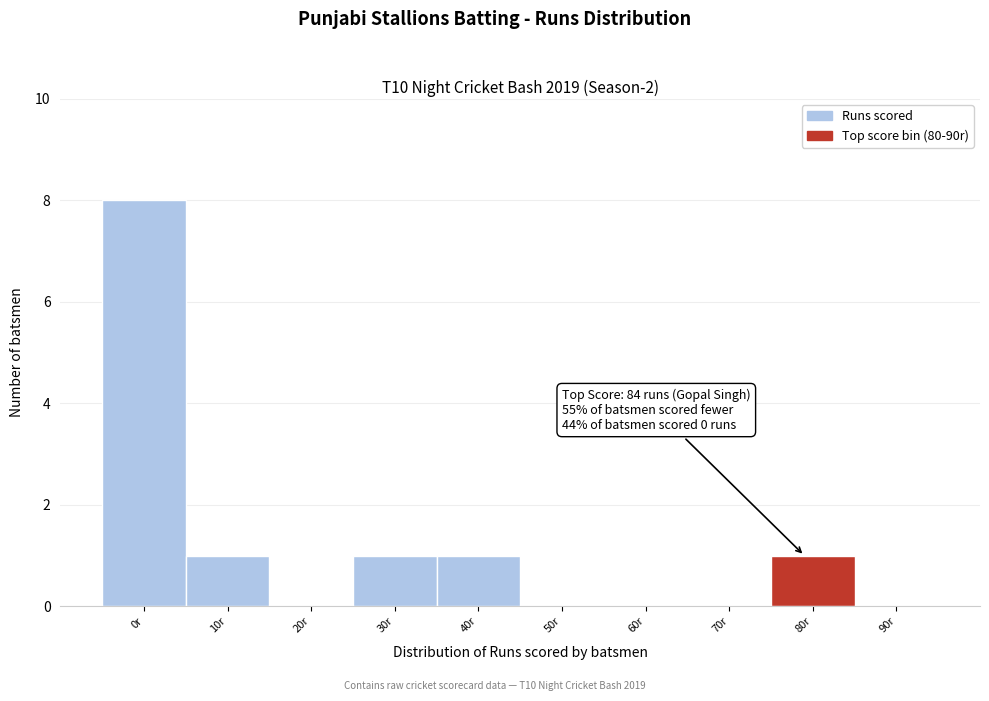

Reading right to left, list all the values displayed in this chart.

90r=0	80r=1	70r=0	60r=0	50r=0	40r=1	30r=1	20r=0	10r=1	0r=8